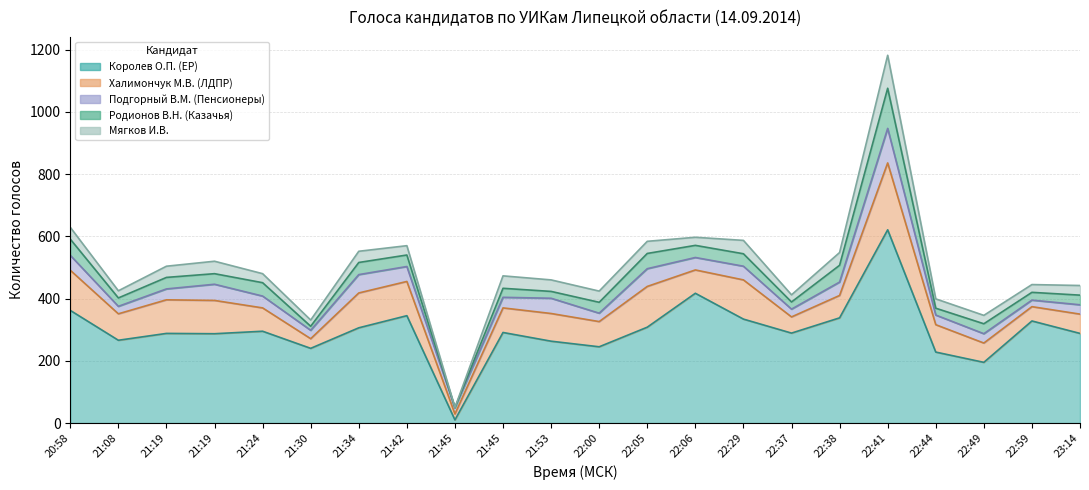

Is it true that Подгорный В.М. (Пенсионеры) equals 21 at 21:45?

False